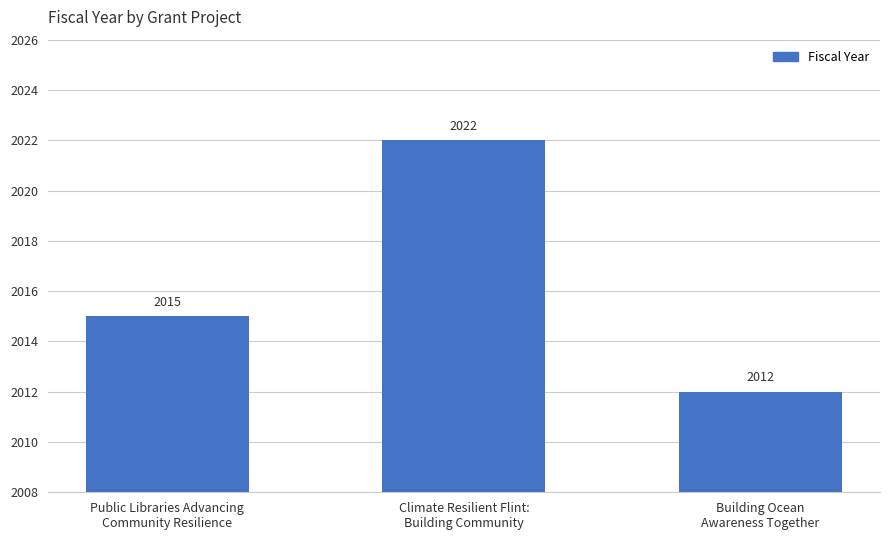

What is the smallest value displayed?

2012